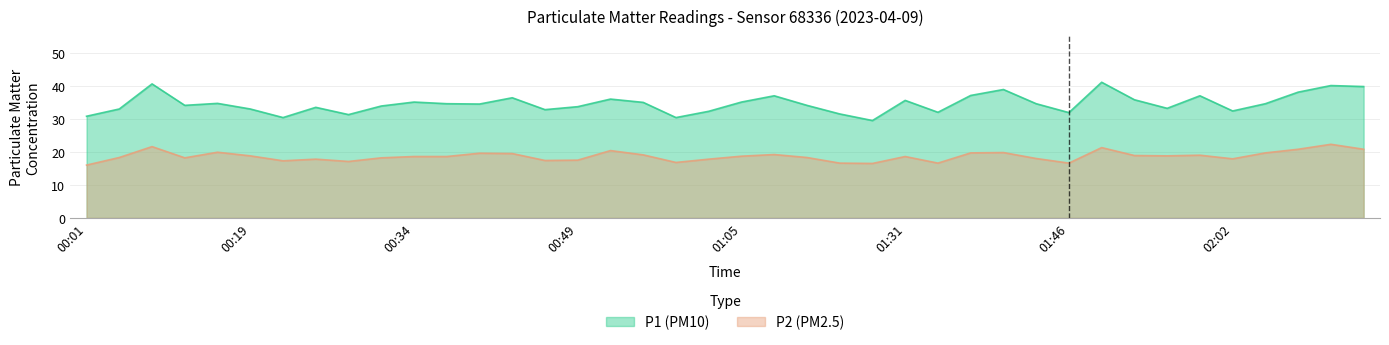

Reading left to right, transcribe all the data shown in this chart.

P1: 00:01=30.8	00:04=33.0	00:07=40.6	00:10=34.1	00:16=34.7	00:19=33.0	00:22=30.4	00:25=33.5	00:28=31.3	00:31=33.9	00:34=35.1	00:37=34.6	00:40=34.5	00:43=36.4	00:46=32.8	00:49=33.7	00:52=36.0	00:56=35.0	00:59=30.4	01:02=32.3	01:05=35.1	01:11=37.0	01:15=34.1	01:25=31.5	01:28=29.5	01:31=35.6	01:34=32.0	01:37=37.1	01:40=38.9	01:43=34.6	01:46=31.9	01:49=41.1	01:53=35.8	01:56=33.2	01:59=37.0	02:02=32.4	02:05=34.6	02:08=38.1	02:11=40.1	02:14=39.8
P2: 00:01=16.0	00:04=18.3	00:07=21.6	00:10=18.2	00:16=19.9	00:19=18.8	00:22=17.3	00:25=17.8	00:28=17.1	00:31=18.2	00:34=18.6	00:37=18.6	00:40=19.6	00:43=19.5	00:46=17.4	00:49=17.5	00:52=20.4	00:56=19.1	00:59=16.8	01:02=17.8	01:05=18.7	01:11=19.2	01:15=18.3	01:25=16.6	01:28=16.5	01:31=18.6	01:34=16.6	01:37=19.7	01:40=19.8	01:43=18.0	01:46=16.6	01:49=21.3	01:53=18.9	01:56=18.8	01:59=19.0	02:02=17.9	02:05=19.7	02:08=20.8	02:11=22.3	02:14=20.8